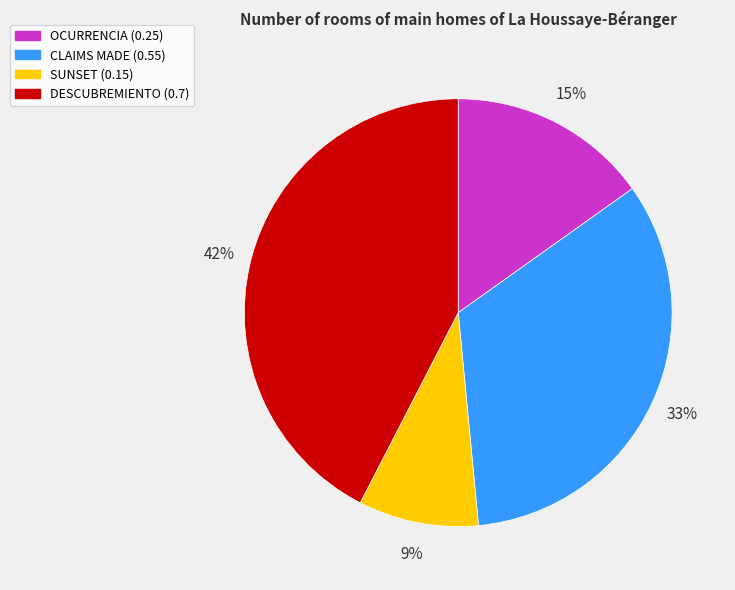

Is the sum of SUNSET and OCURRENCIA greater than half?

No